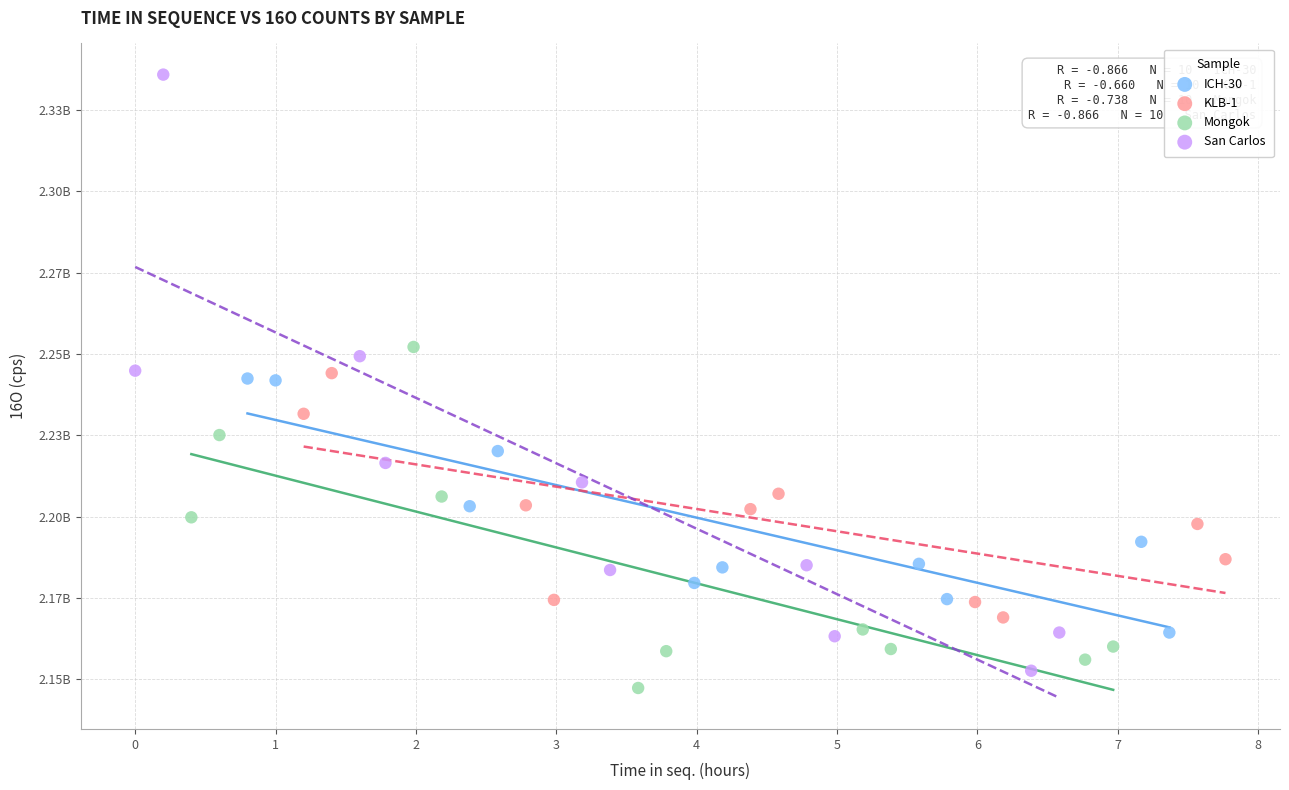

Which series reaches the minimum Y coordinate?

Mongok